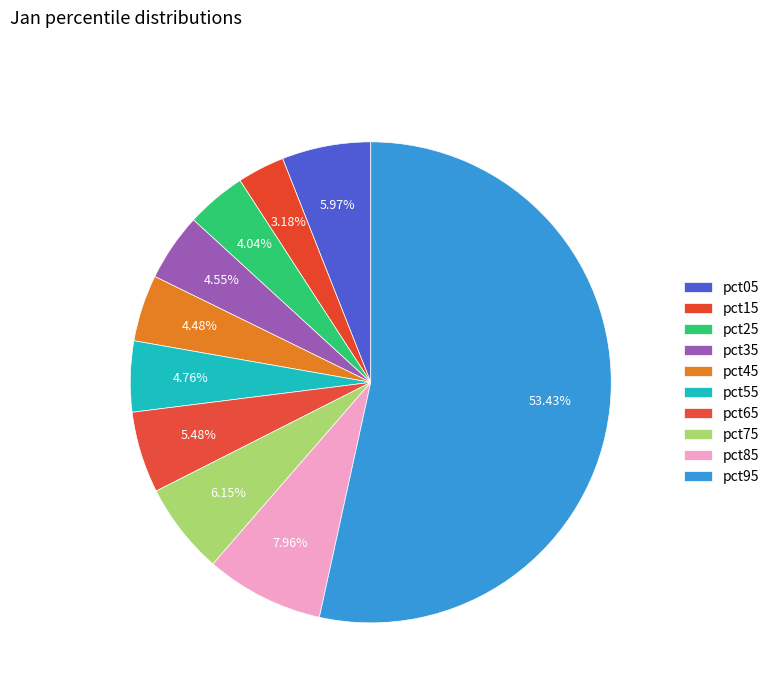

How many slices are in this pie chart?

10